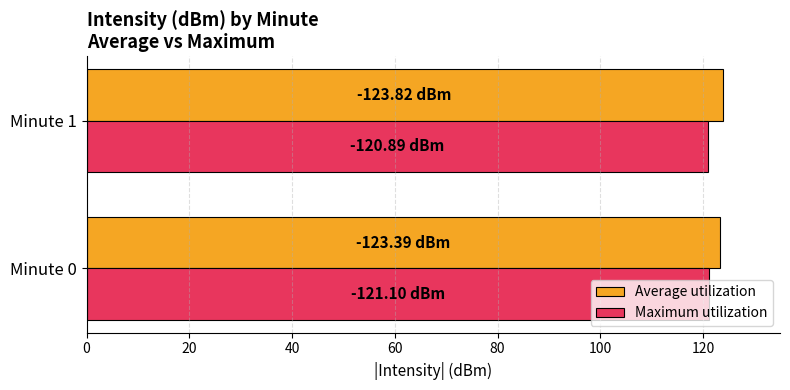

What is the sum of the Maximum utilization values at Minute 1 and Minute 0?

242.0